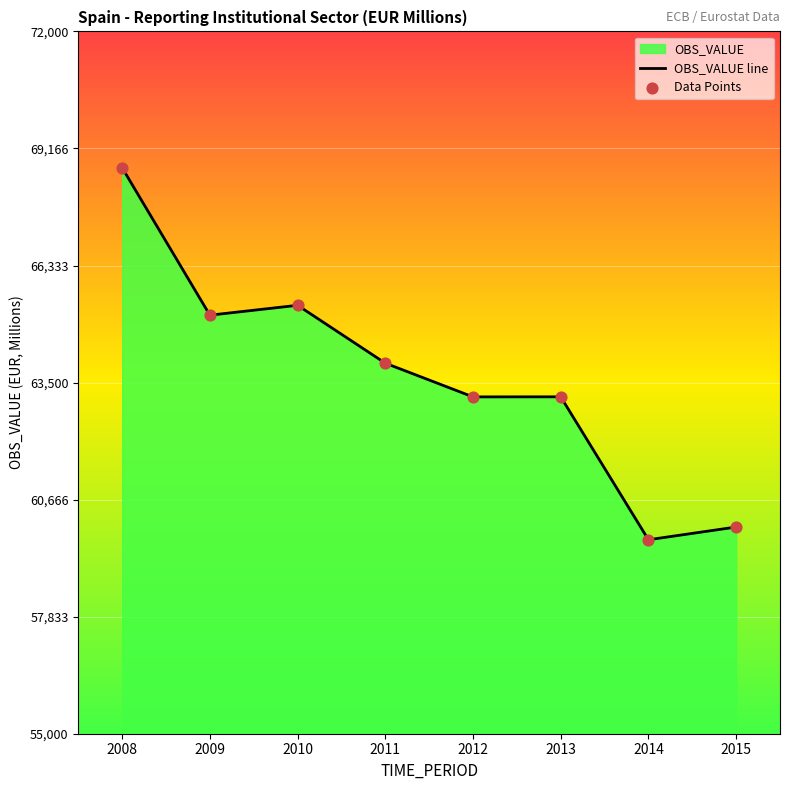

What is the total value across all series at 2011?

127938